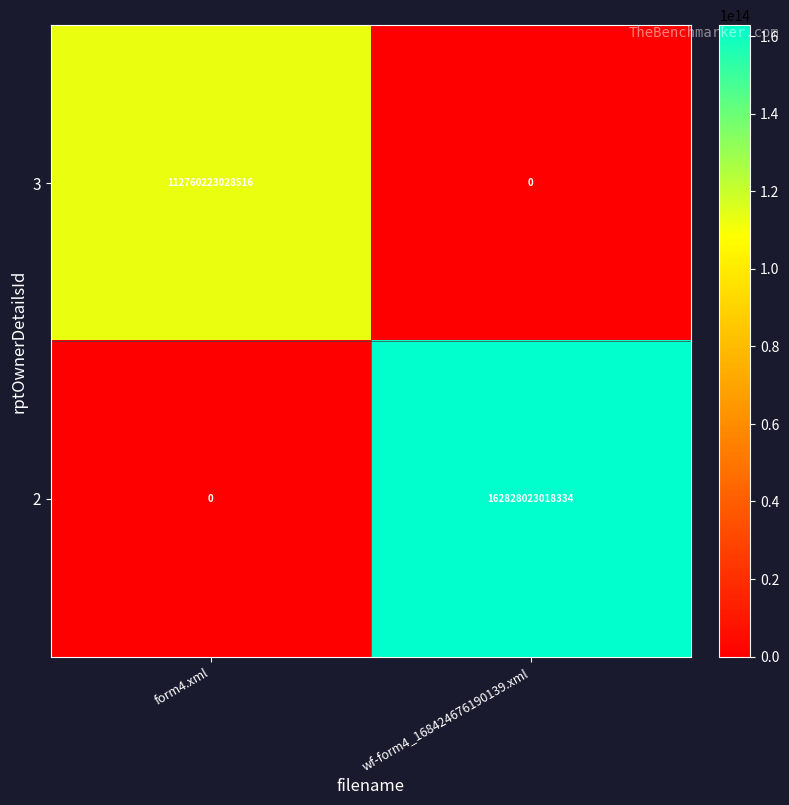

At how many categories does at least one series exceed 69138533566940?

2